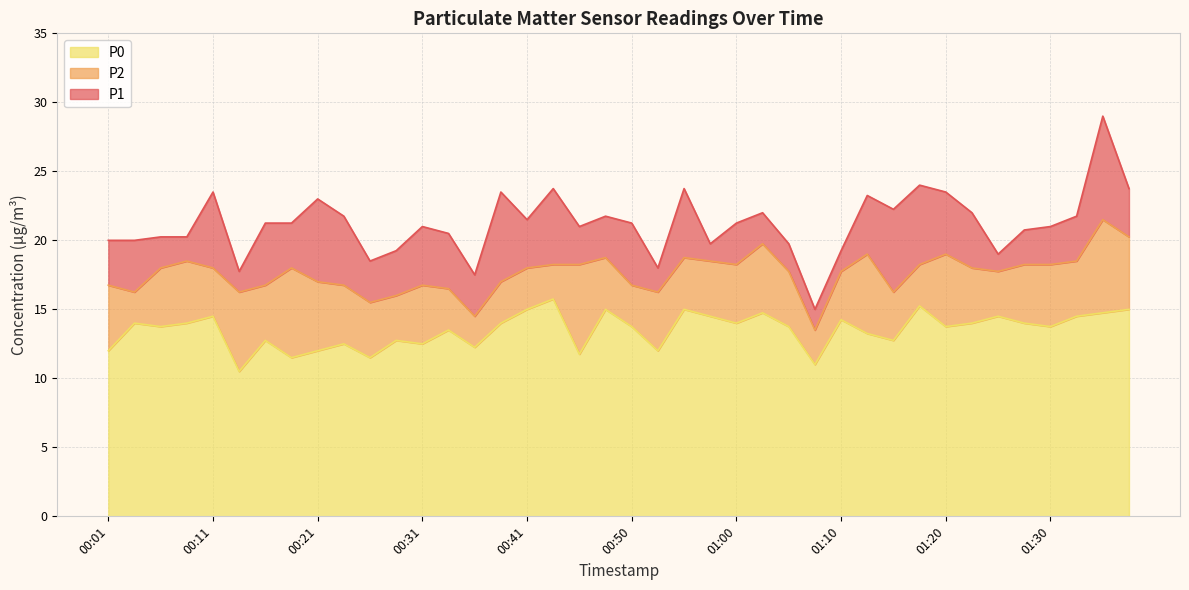

Reading left to right, what are all the values shown in this chart?

P1: 20.0	20.0	20.2	20.2	23.5	17.8	21.2	21.2	23.0	21.8	18.5	19.2	21.0	20.5	17.5	23.5	21.5	23.8	21.0	21.8	21.2	18.0	23.8	19.8	21.2	22.0	19.8	15.0	19.2	23.2	22.2	24.0	23.5	22.0	19.0	20.8	21.0	21.8	29.0	23.8
P2: 16.8	16.2	18.0	18.5	18.0	16.2	16.8	18.0	17.0	16.8	15.5	16.0	16.8	16.5	14.5	17.0	18.0	18.2	18.2	18.8	16.8	16.2	18.8	18.5	18.2	19.8	17.8	13.5	17.8	19.0	16.2	18.2	19.0	18.0	17.8	18.2	18.2	18.5	21.5	20.2
P0: 12.0	14.0	13.8	14.0	14.5	10.5	12.8	11.5	12.0	12.5	11.5	12.8	12.5	13.5	12.2	14.0	15.0	15.8	11.8	15.0	13.8	12.0	15.0	14.5	14.0	14.8	13.8	11.0	14.2	13.2	12.8	15.2	13.8	14.0	14.5	14.0	13.8	14.5	14.8	15.0